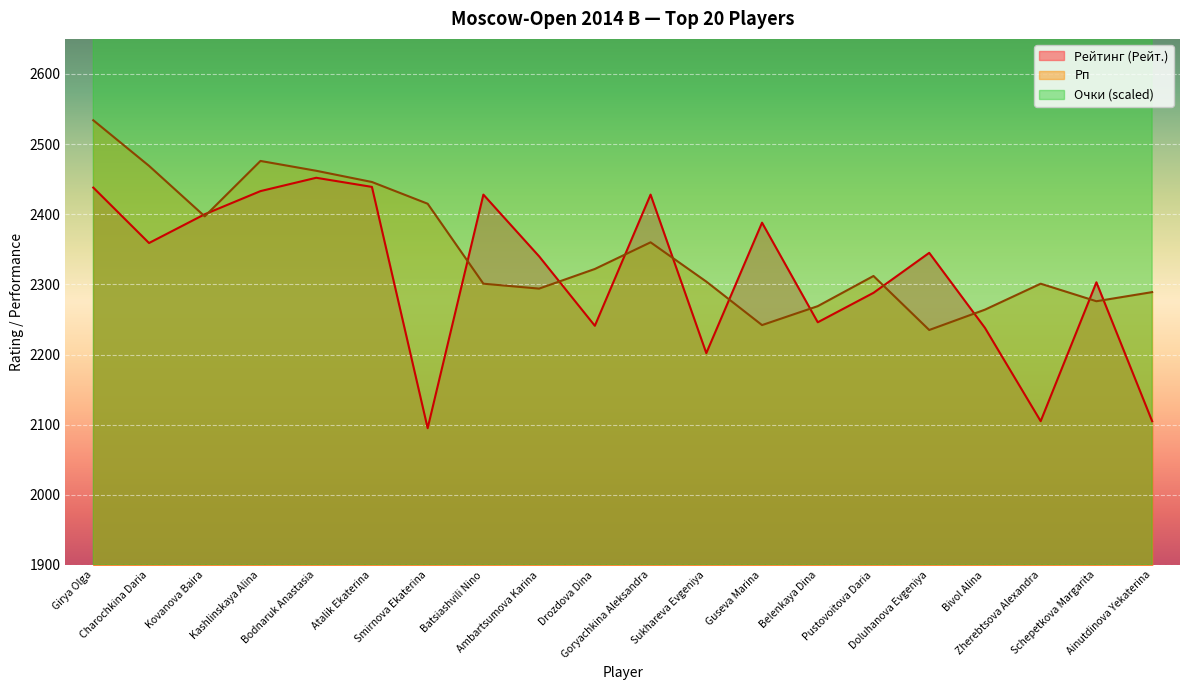

Which category has the highest value across all series?

Girya Olga